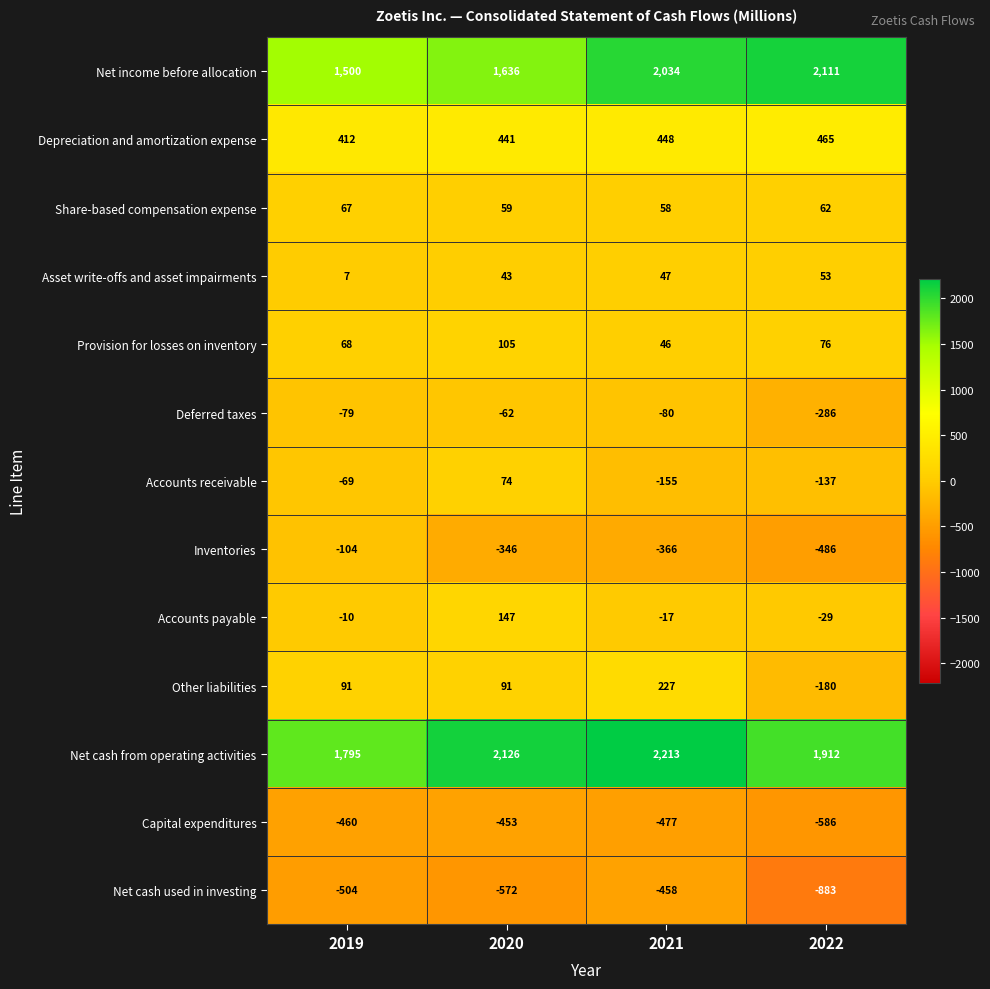

What is the difference between the maximum and minimum values in the Capital expenditures series?

133